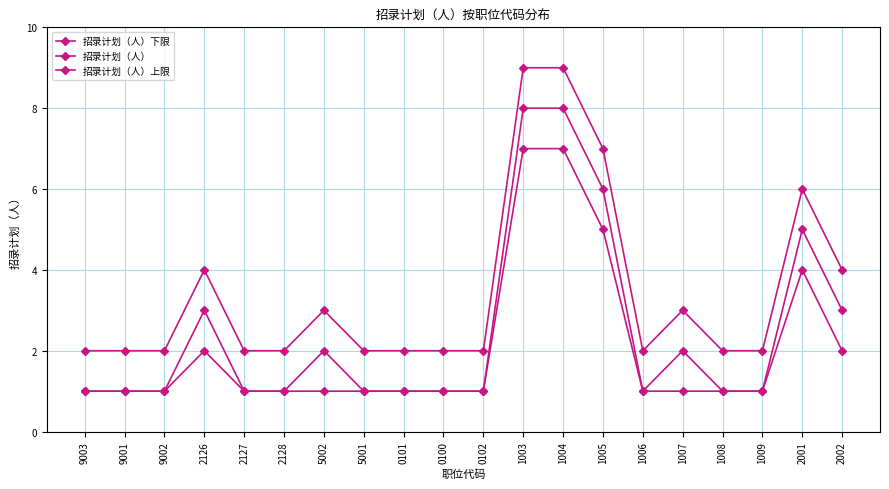

True or false: 招录计划（人）下限 has a value of 1 at 1008.

True